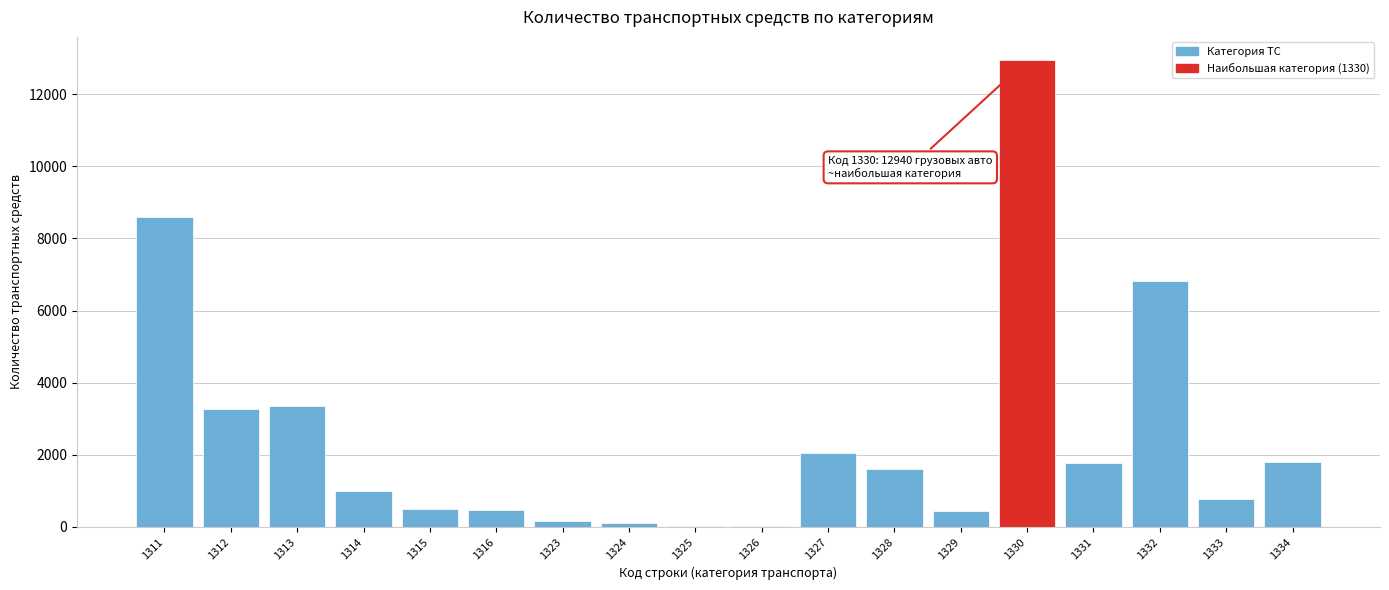

What is the maximum value shown in the chart?

12940